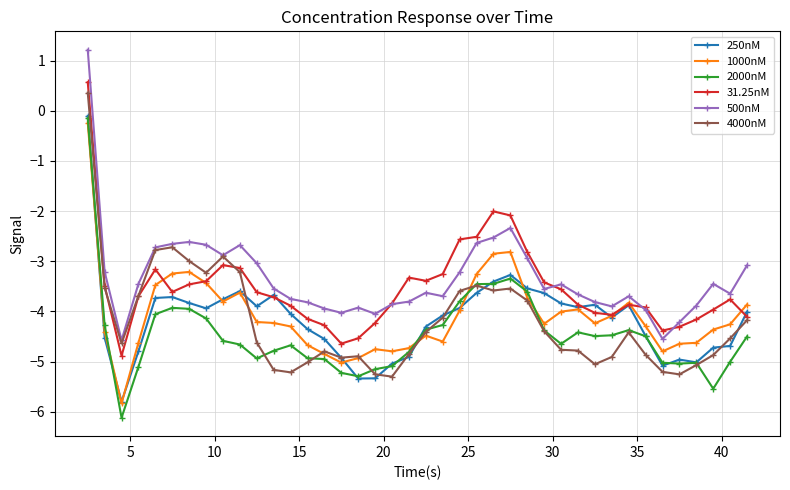

True or false: 500nM has more than 1 points higher than both neighbors.

True